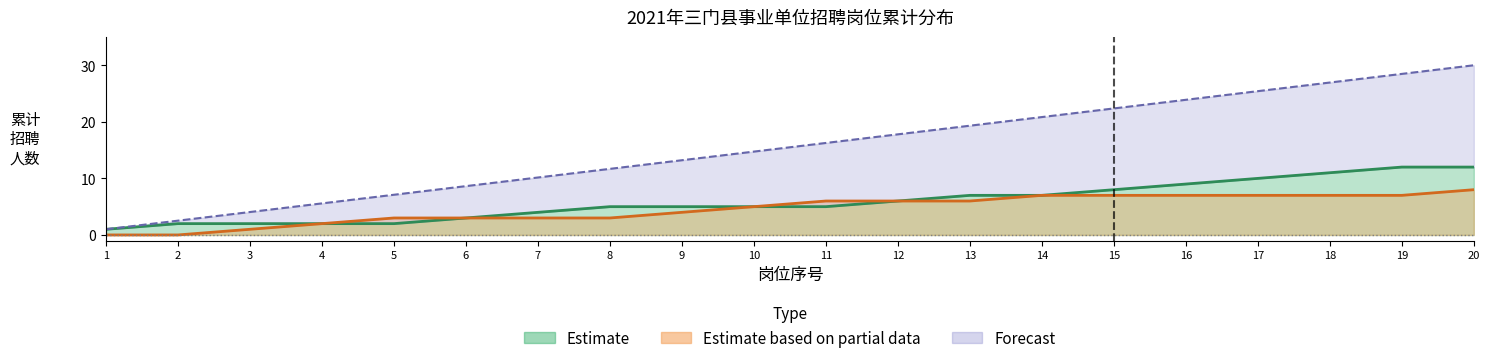

True or false: 专技 and 预测区间上界 cross at least once.

False